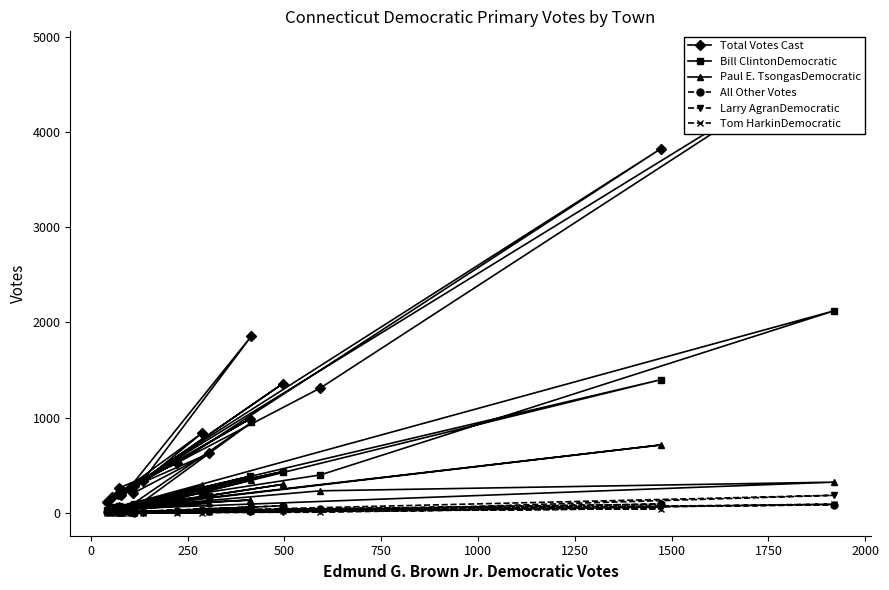

What is the highest value of the Bill ClintonDemocratic series?

2122